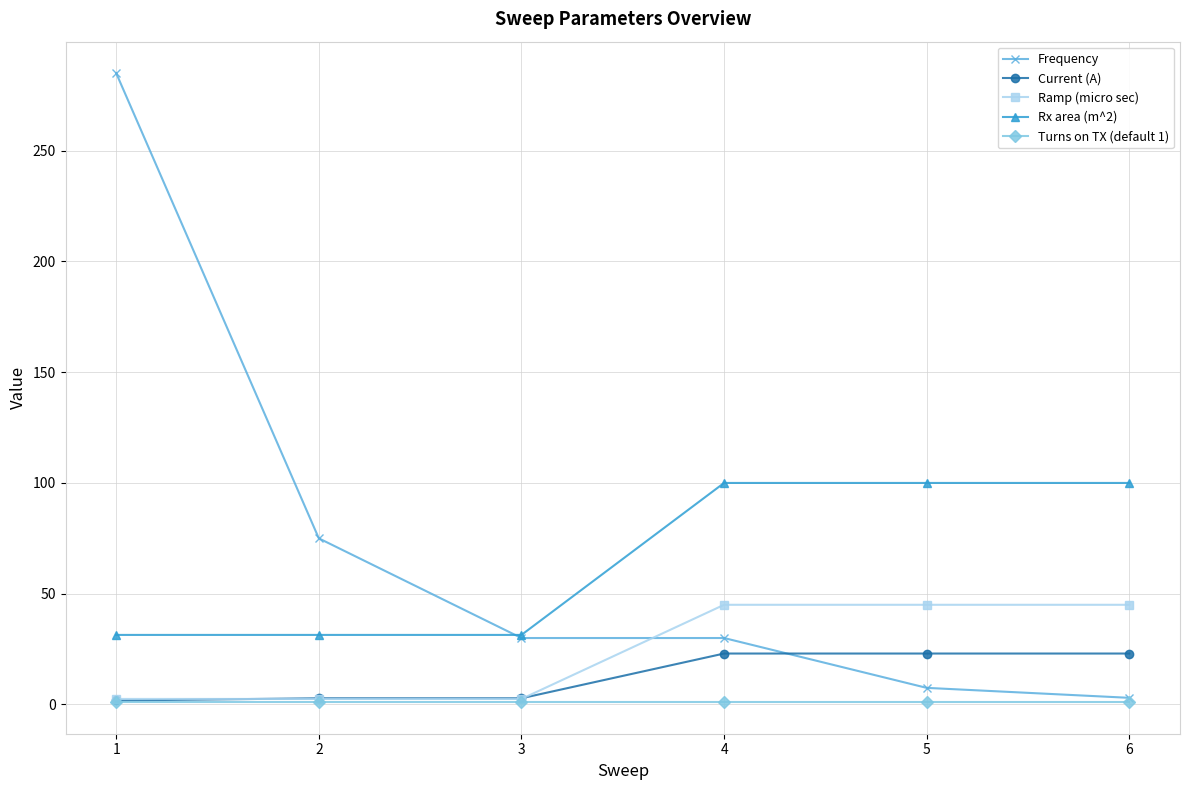

List the series in order of their peak value, lowest first.

Turns on TX (default 1), Current (A), Ramp (micro sec), Rx area (m^2), Frequency